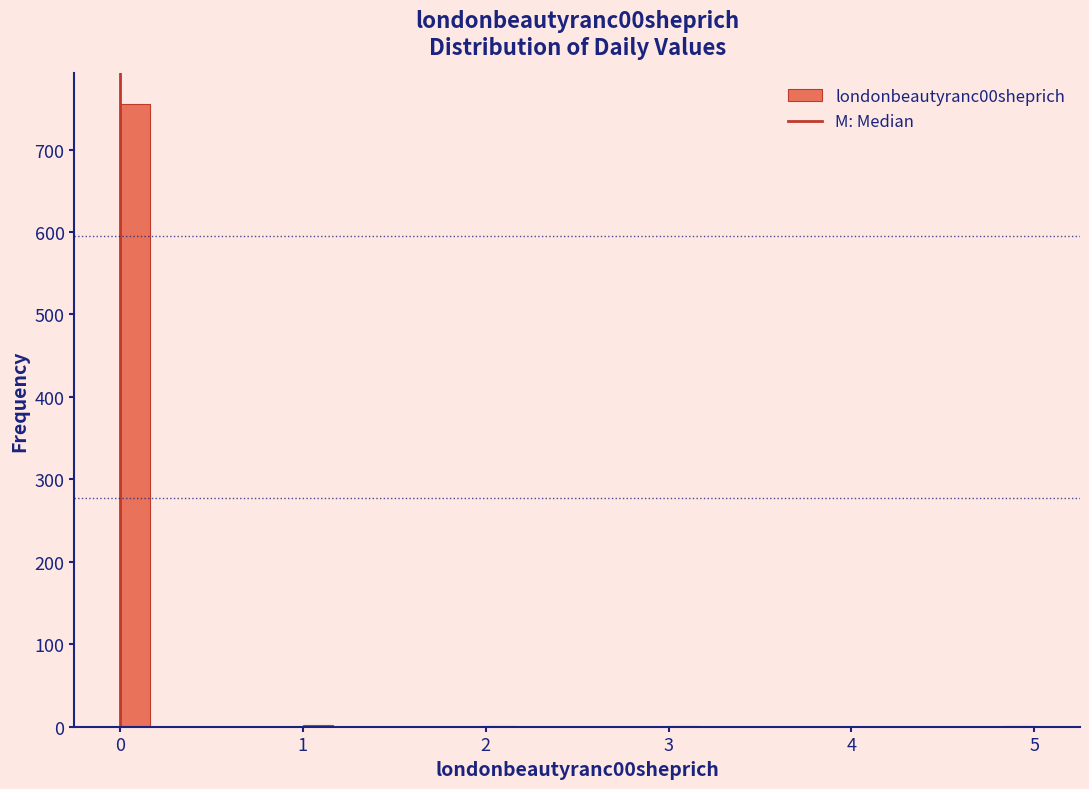

Around what value on the x-axis is the tallest bar? Give the approximate position of its centre, as read against the axis.

0.1